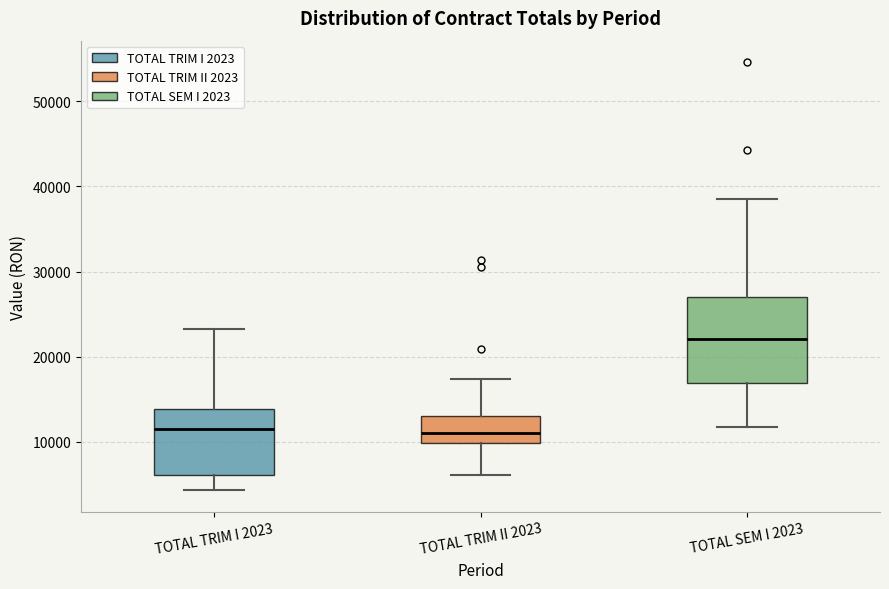

Reading left to right, transcribe this box plot: for each box, give where its median line is, the range the box spans, and where its two whiskers end, as read against the y-axis. The values are not printed on the chart, so give them approximately, as read against the axis.

TOTAL TRIM I 2023: median 12000, box 6000 to 14000, whiskers 4000 to 23000
TOTAL TRIM II 2023: median 11000, box 10000 to 13000, whiskers 6000 to 17000
TOTAL SEM I 2023: median 22000, box 17000 to 27000, whiskers 12000 to 38000